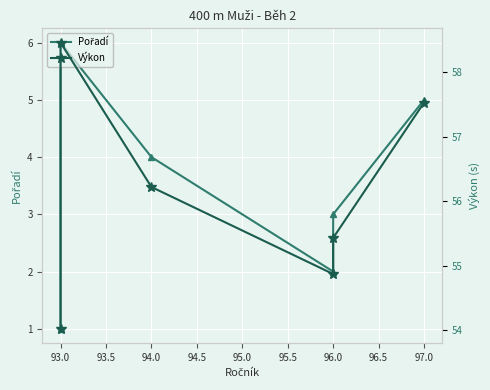

True or false: Pořadí and Výkon cross at least once.

False